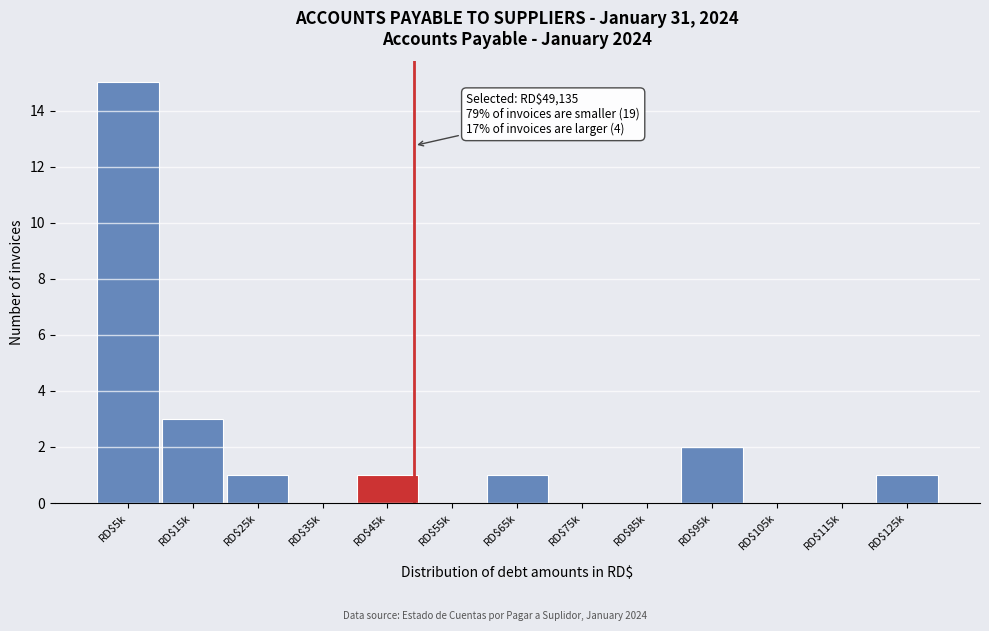

At which label is the value closest to 7?

RD$15k